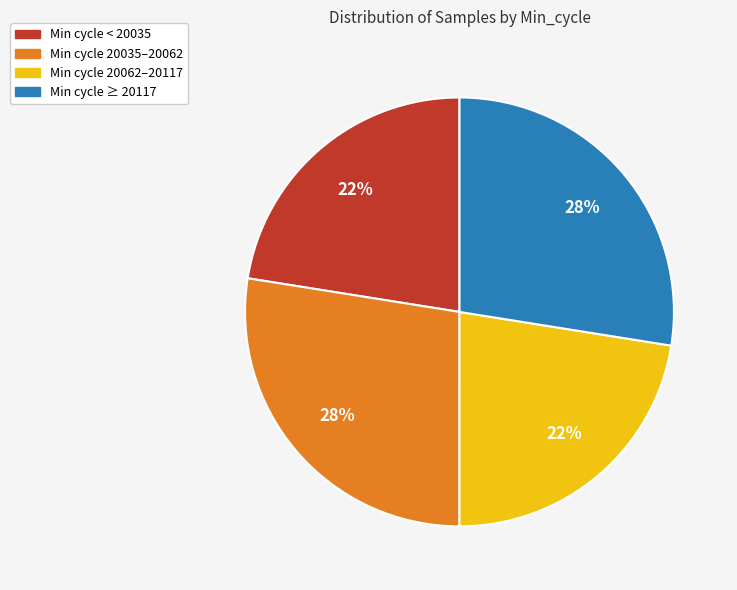

Count the number of slices in the pie.

4